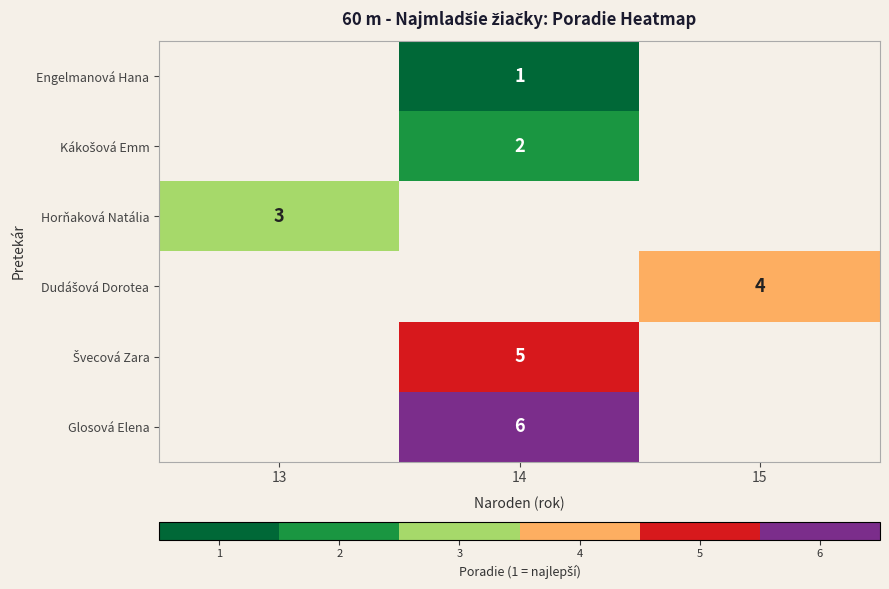

Count the number of categories in the chart.

3